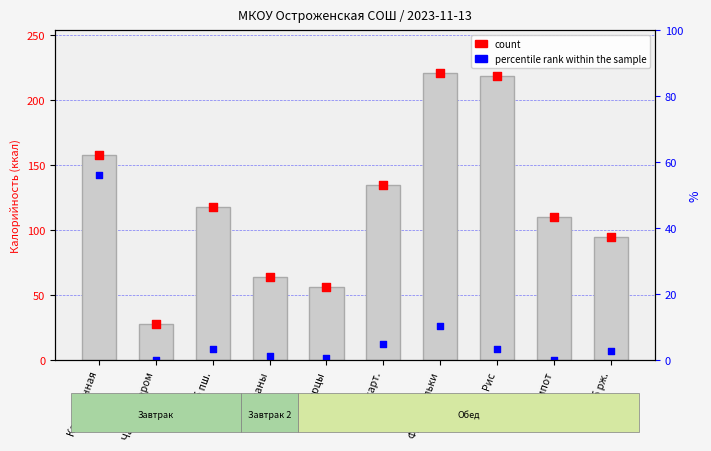

Which series has the largest total across all categories?

count_bar